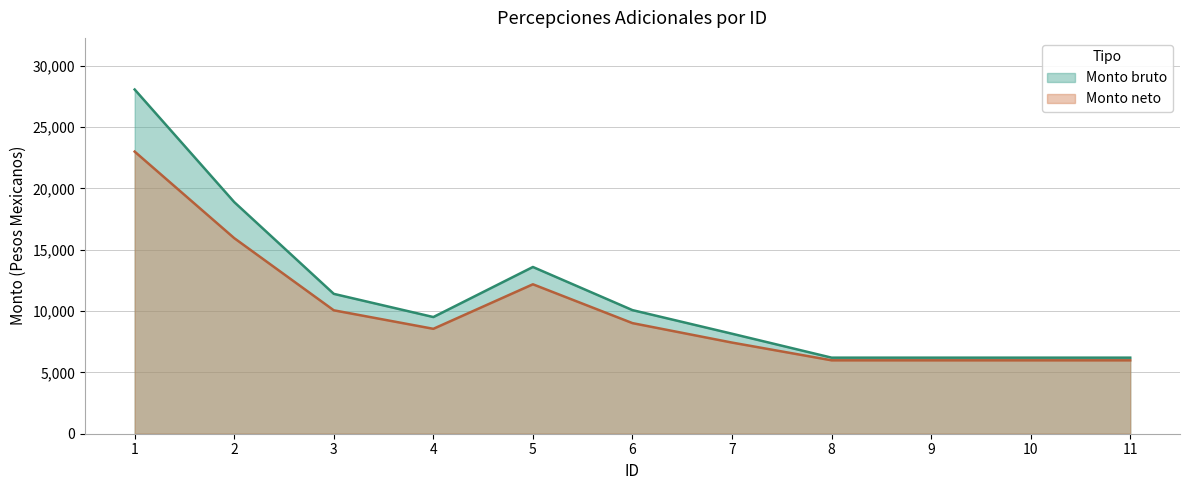

What are all the series names shown in the legend?

Monto bruto, Monto neto